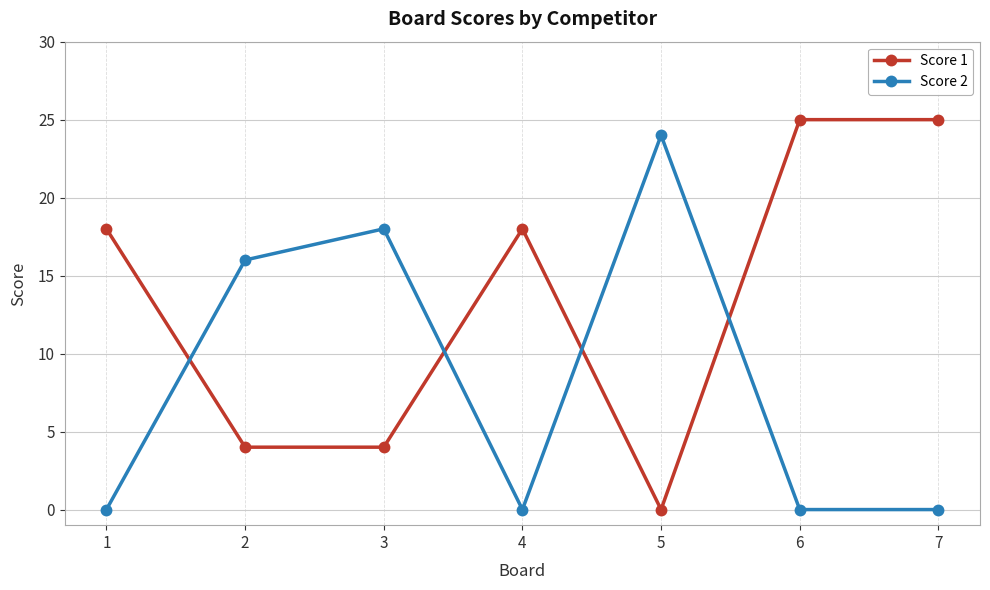

How many intersections are there between Score 2 and Score 1?

4